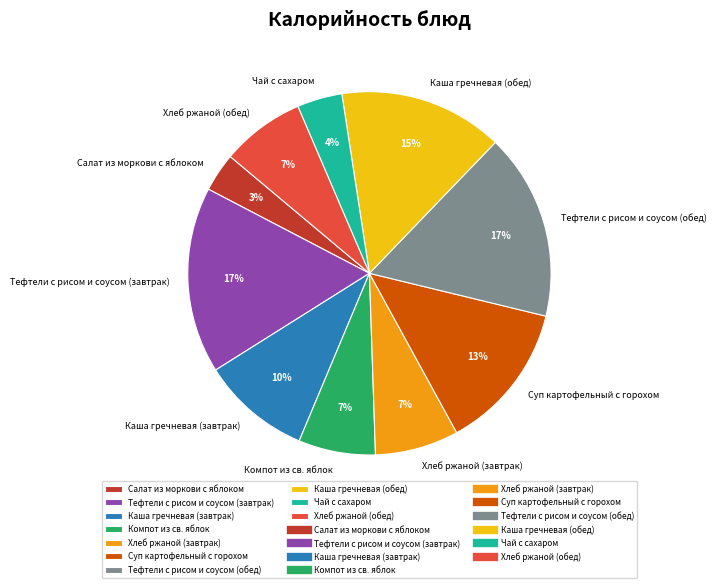

Is there a majority slice in this chart?

No